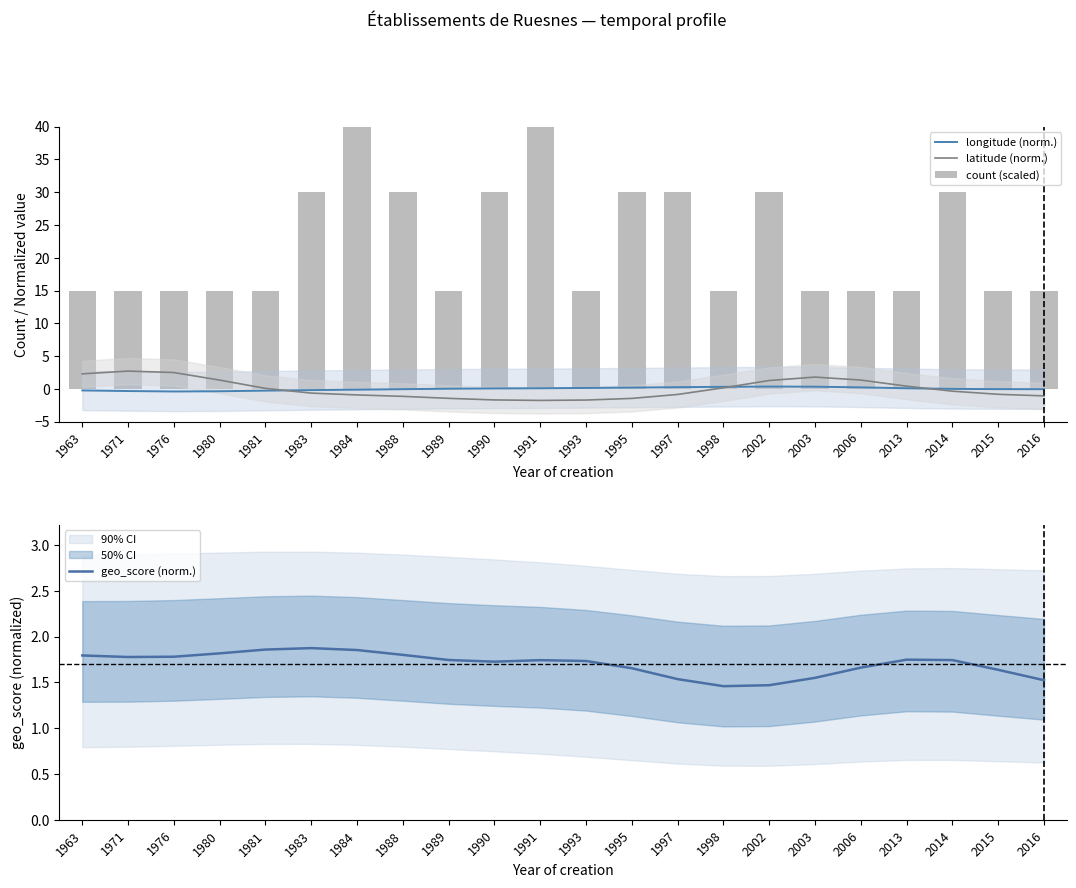

Which series changed the most between 1988 and 2013?

count (scaled)